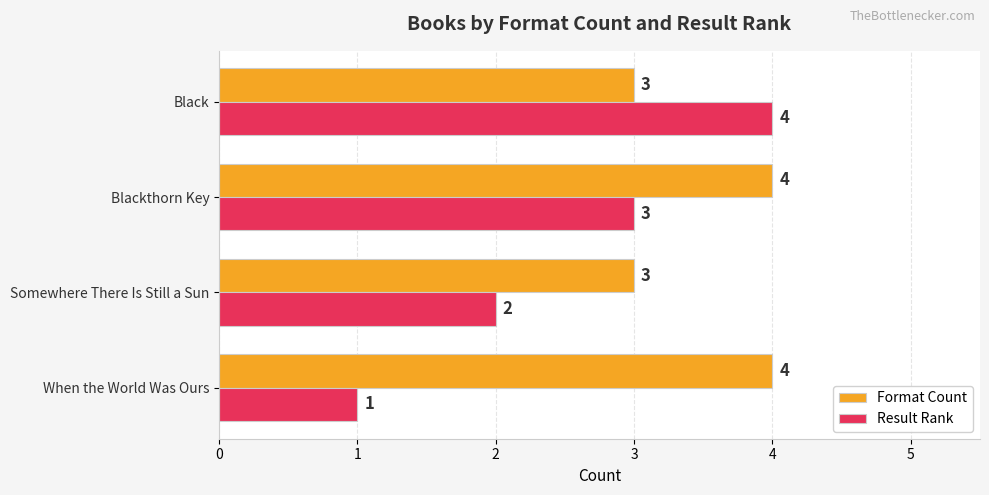

At how many categories does at least one series exceed 1?

4